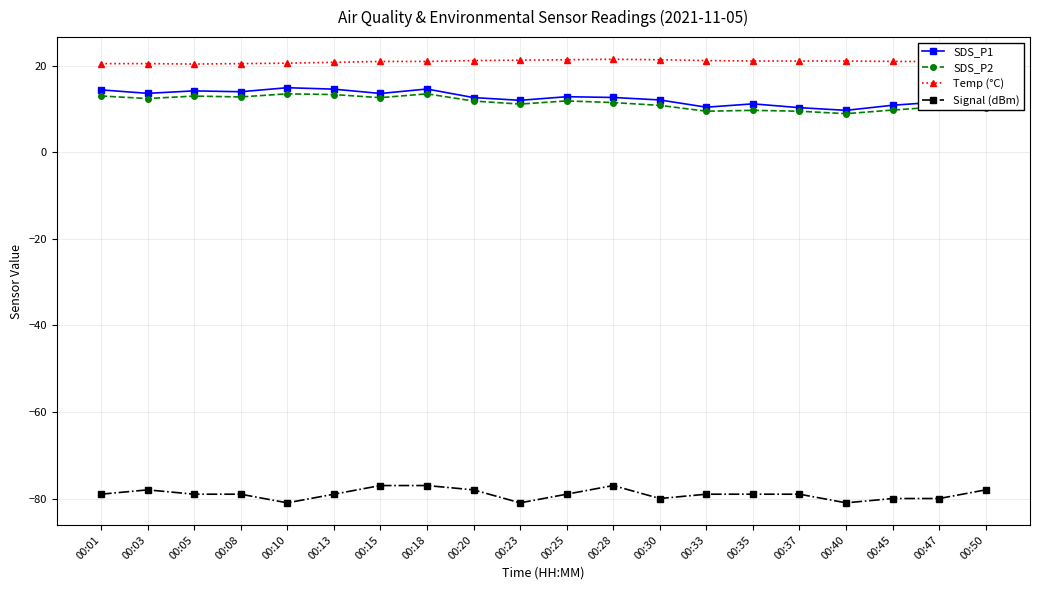

True or false: Signal (dBm) and SDS_P1 cross at least once.

False